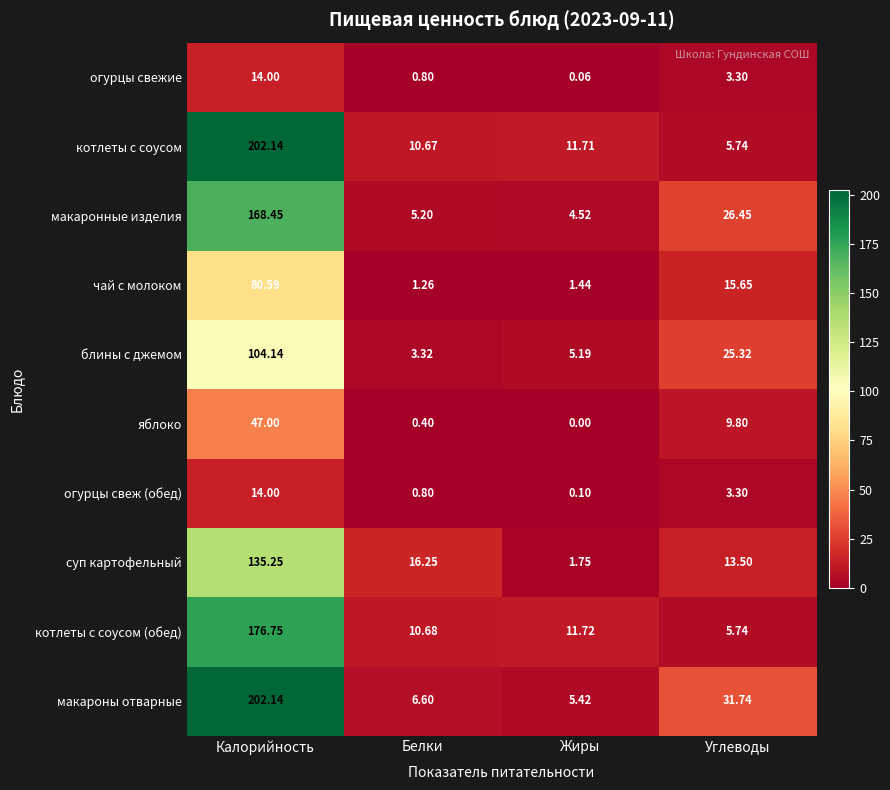

Which label corresponds to the smallest value in the chart?

Жиры